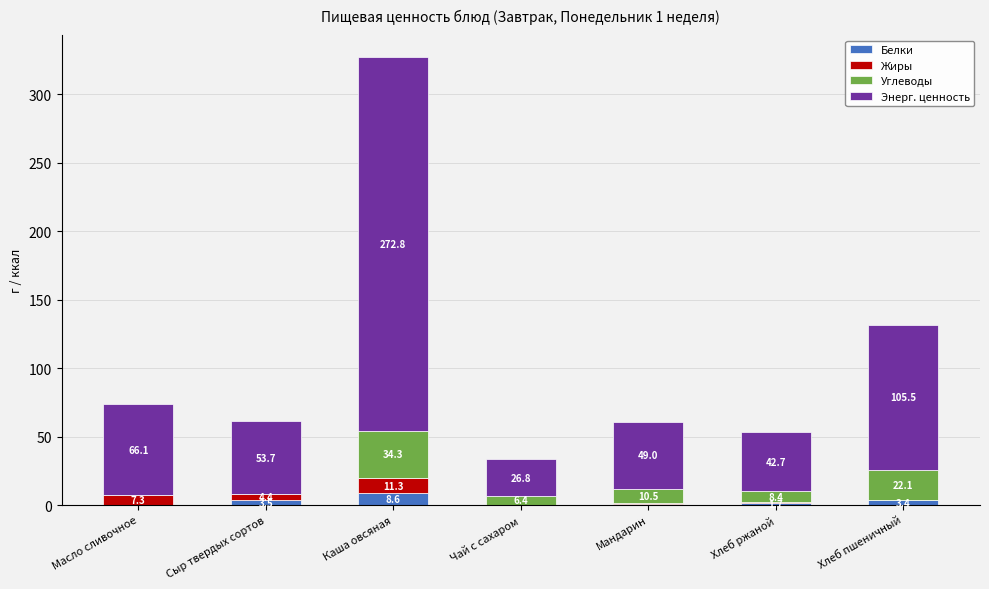

At which label does Белки reach its peak?

Каша овсяная